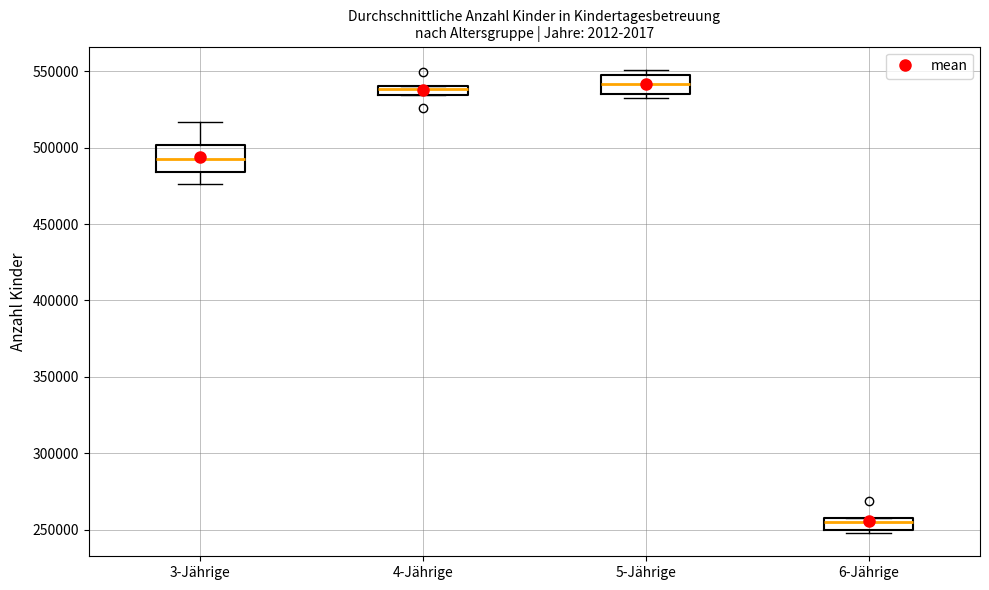

Which box's median line is the lowest?

6-Jährige